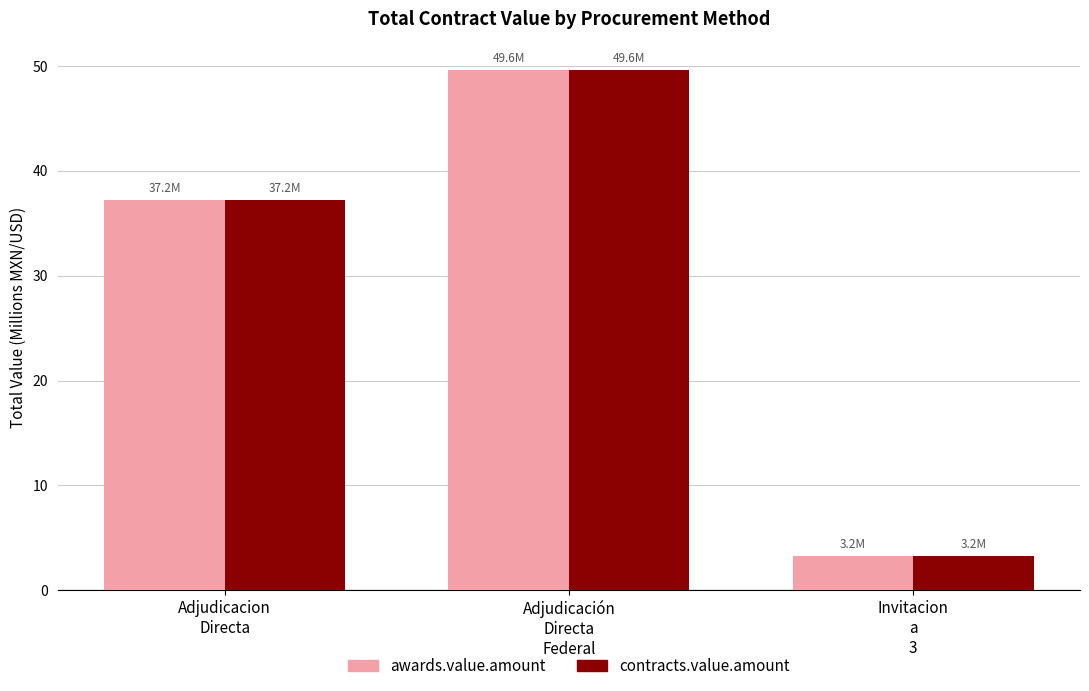

Where is contracts.value.amount nearest to the value 26?

Adjudicacion
Directa